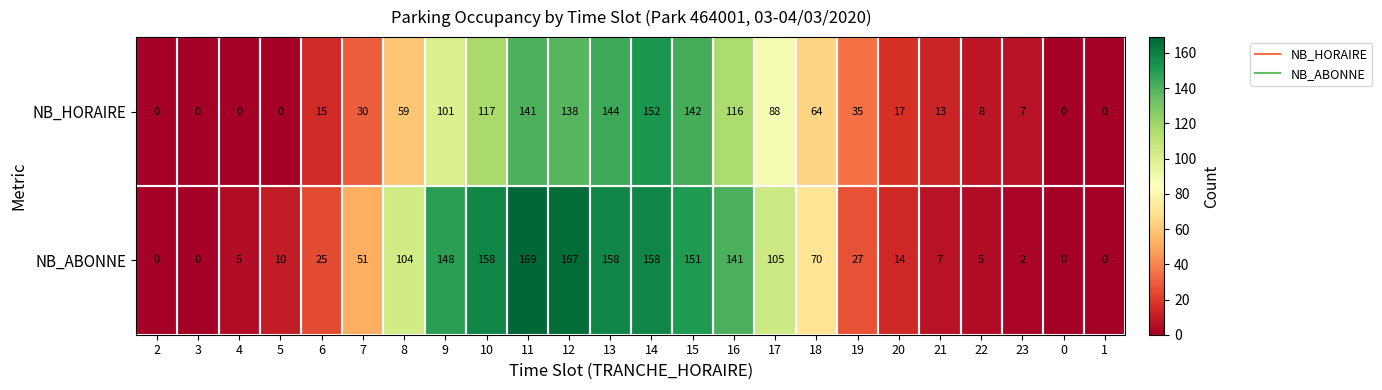

What is the spread (max minus min) of values at 9?

47